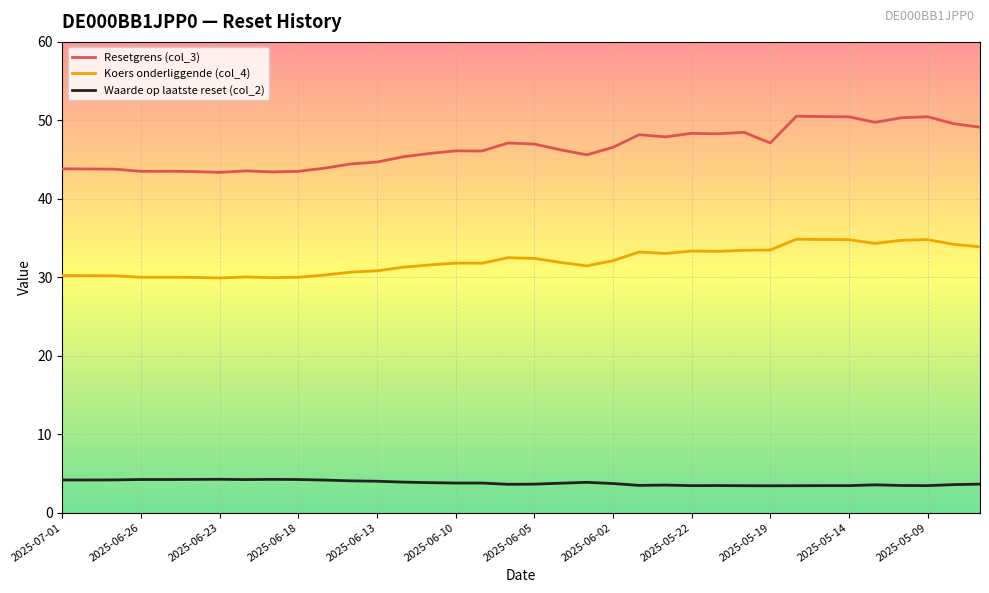

What is the smallest value displayed?

3.4